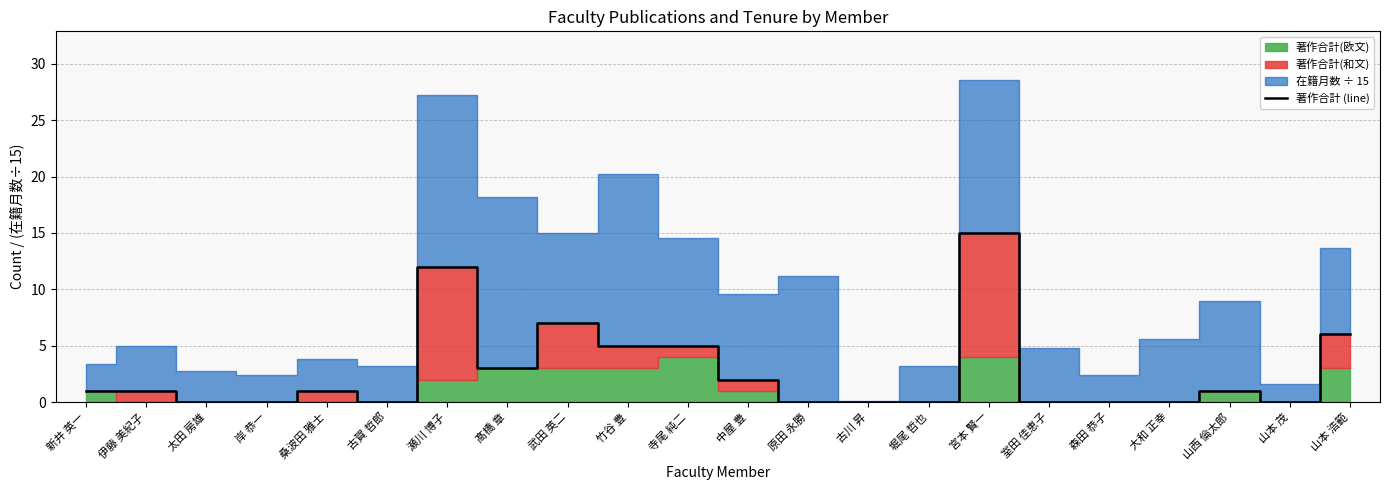

The chart shows a value of -10 at 大和 正幸. True or false?

False